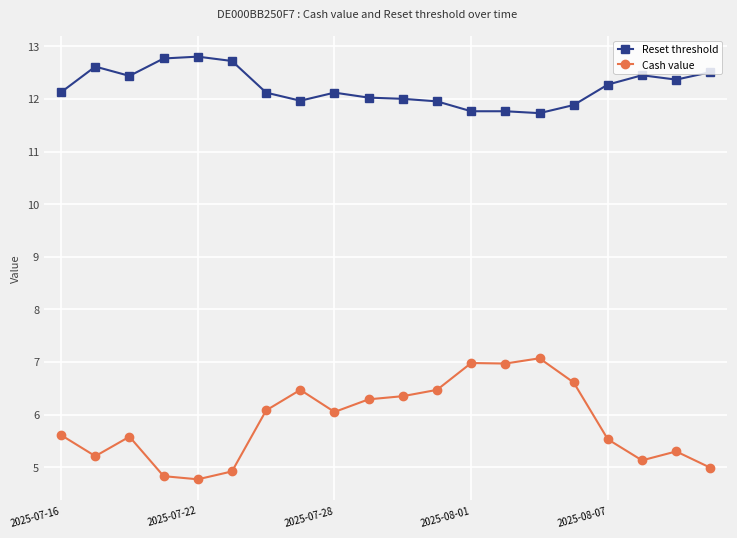

What is the average value of the Reset threshold series?

12.2